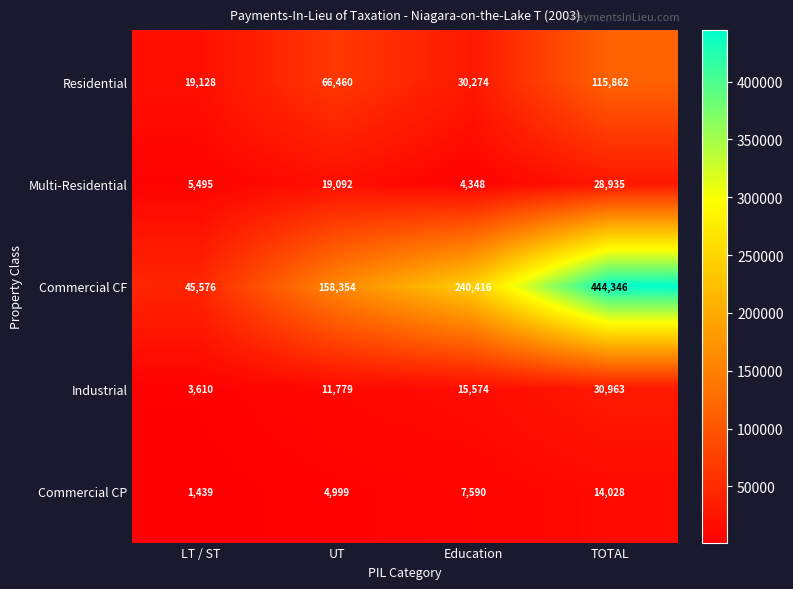

At which label is Commercial CP closest to 7733?

Education